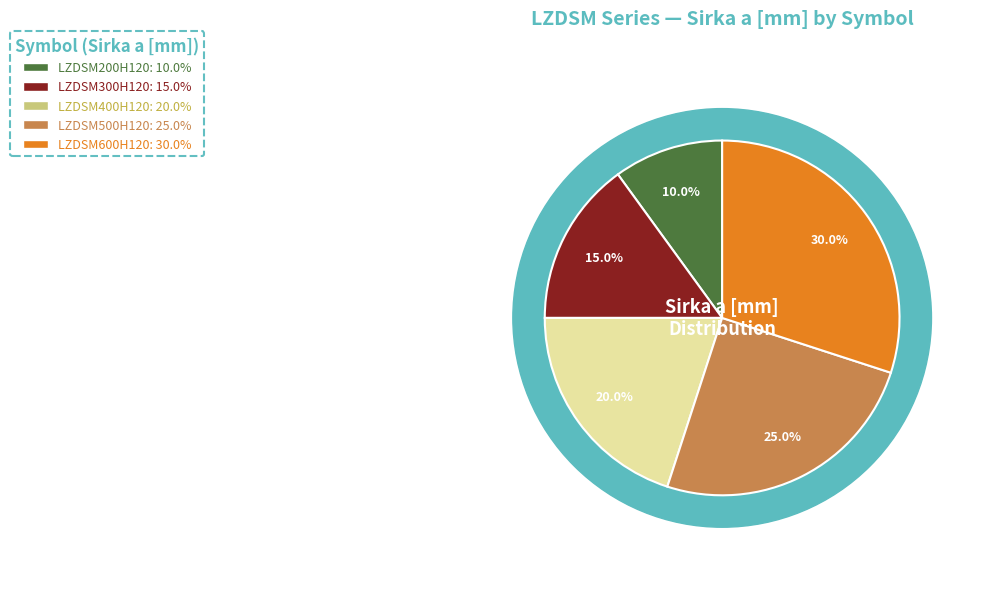

To the nearest percent, what percentage of the pie is LZDSM300H120?

15%